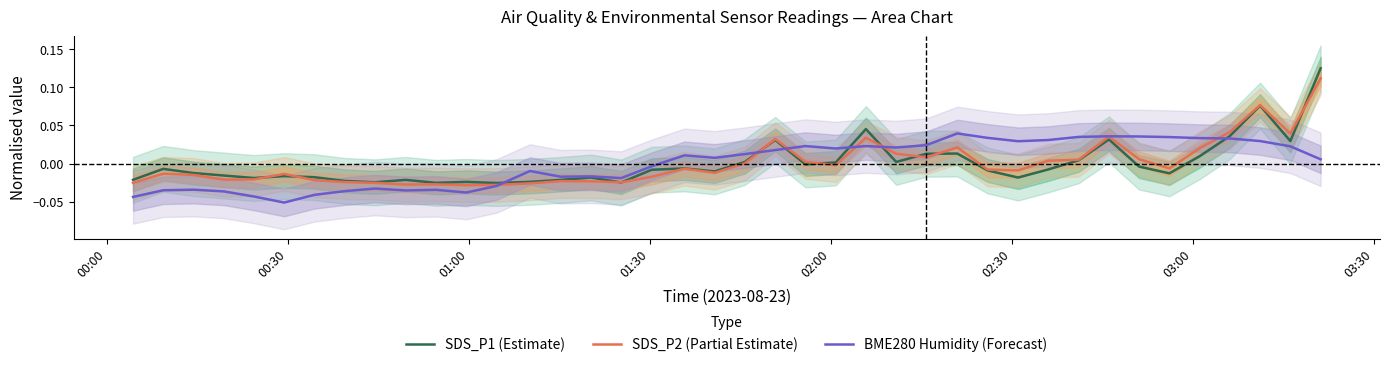

How many data points does each series have?

40